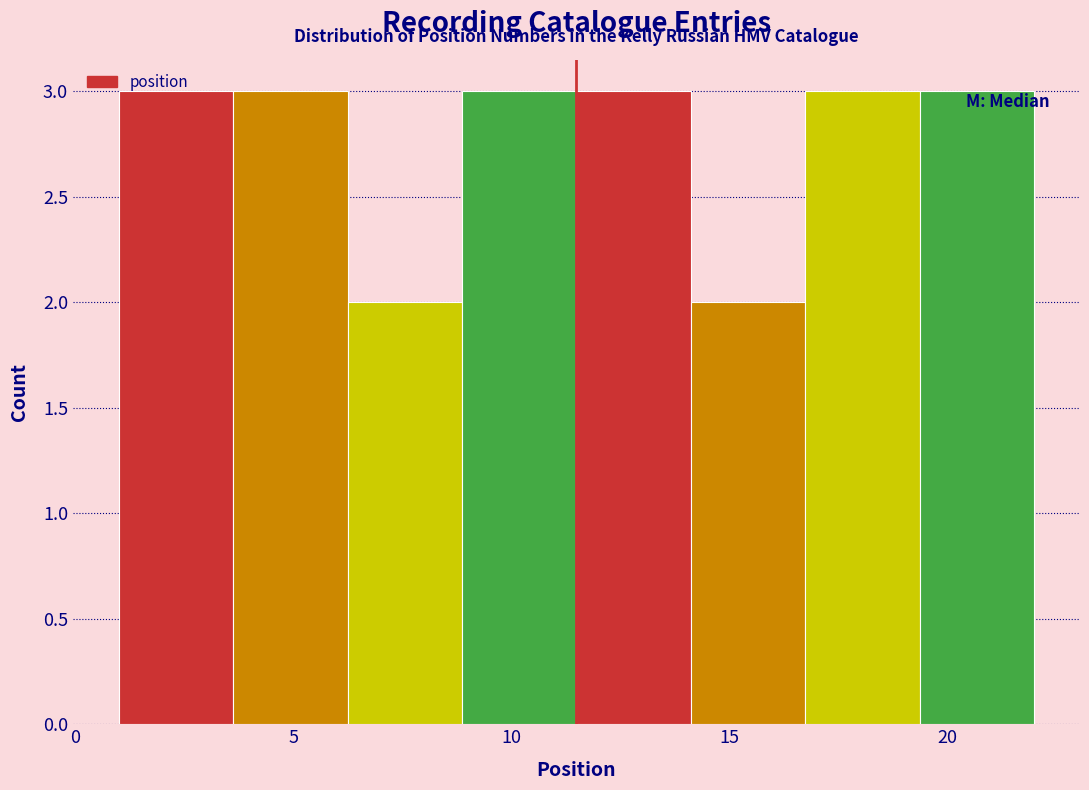

How tall is the bar that spans 19.5 to 22.0 on the x-axis? Neither the bar edges nor the heights are printed on the chart, so give them approximately, as read against the axes.

3